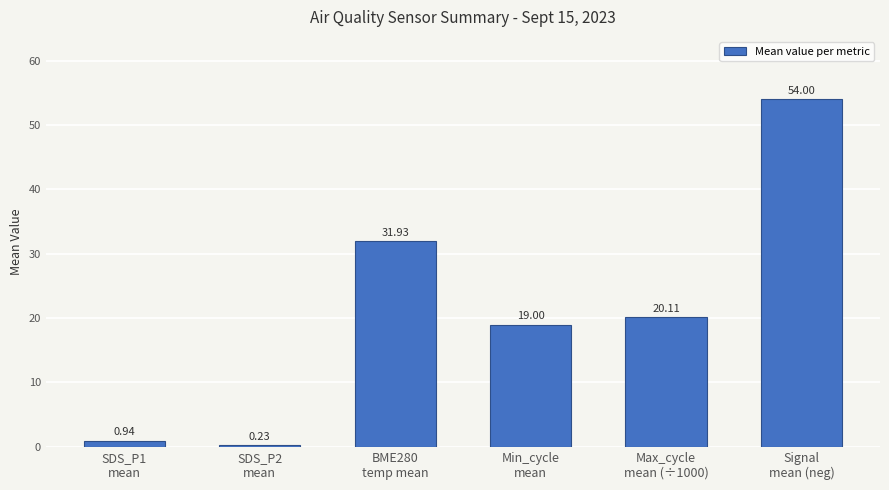

List the labels in order of value, largest first.

Signal
mean (neg), BME280
temp mean, Max_cycle
mean (÷1000), Min_cycle
mean, SDS_P1
mean, SDS_P2
mean